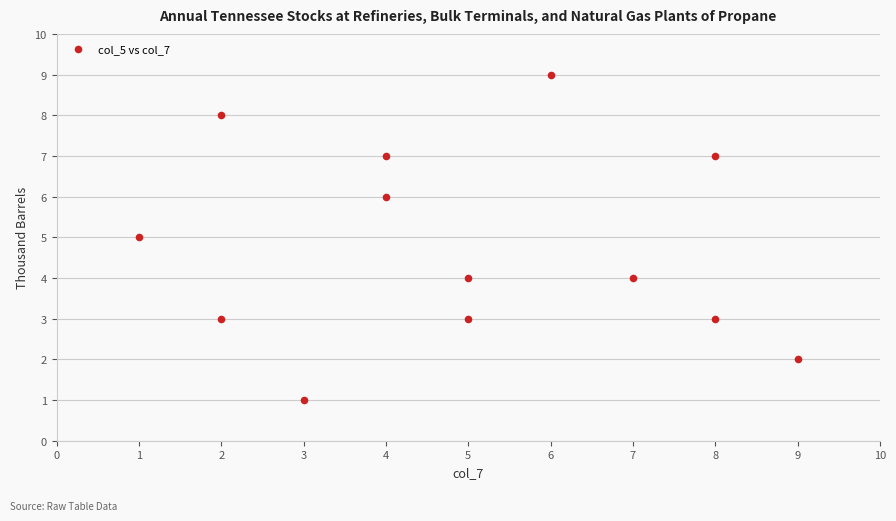

What is the range of X values (max minus min)?

8